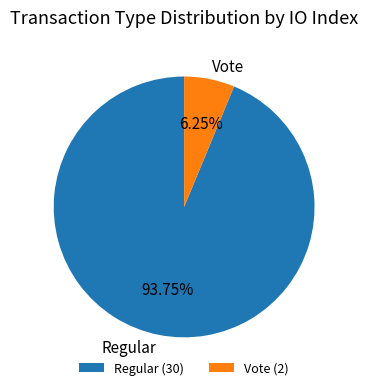

Is there a majority slice in this chart?

Yes